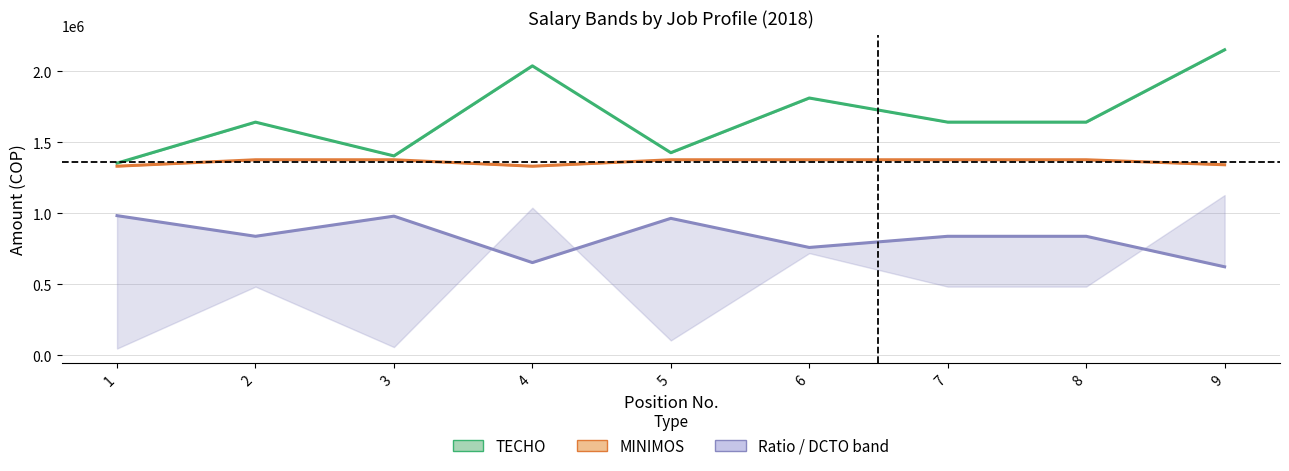

What is the smallest value displayed?

623684.2